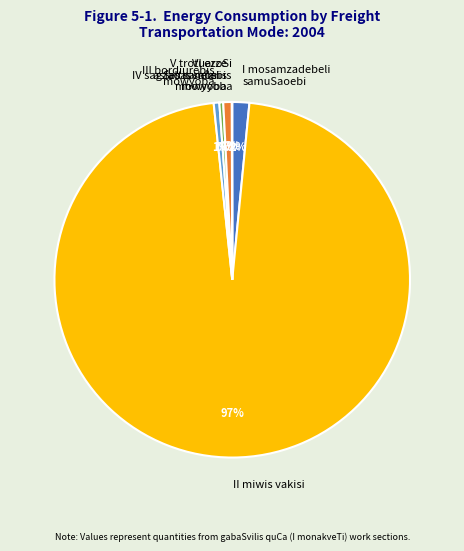

To the nearest percent, what is the average slice percentage?

17%